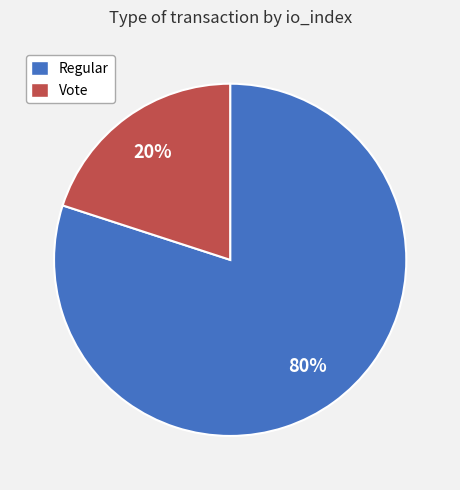

To the nearest percent, what is the combined percentage of Regular and Vote?

100%